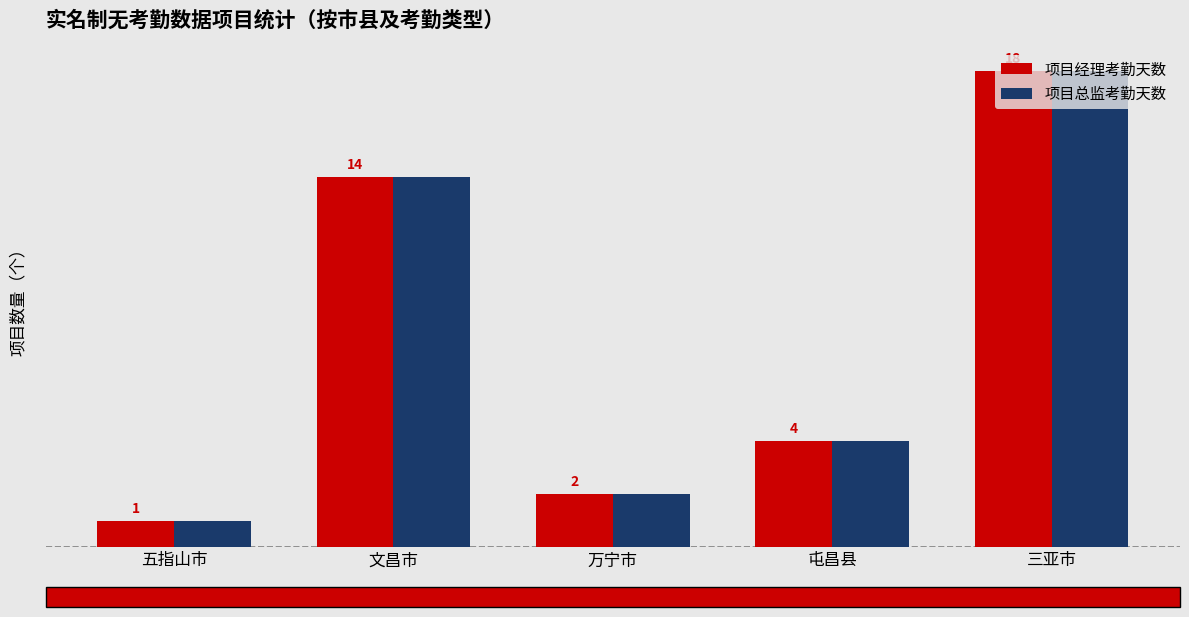

Which label corresponds to the smallest value in the chart?

五指山市